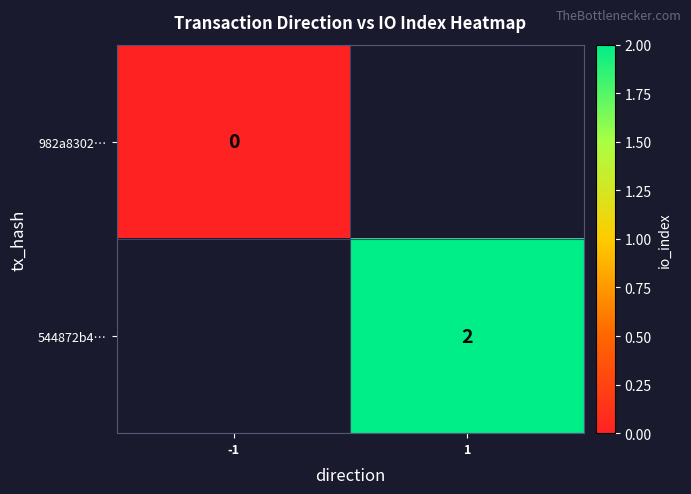

True or false: 544872b4… has a value of 3.6 at 1.

False